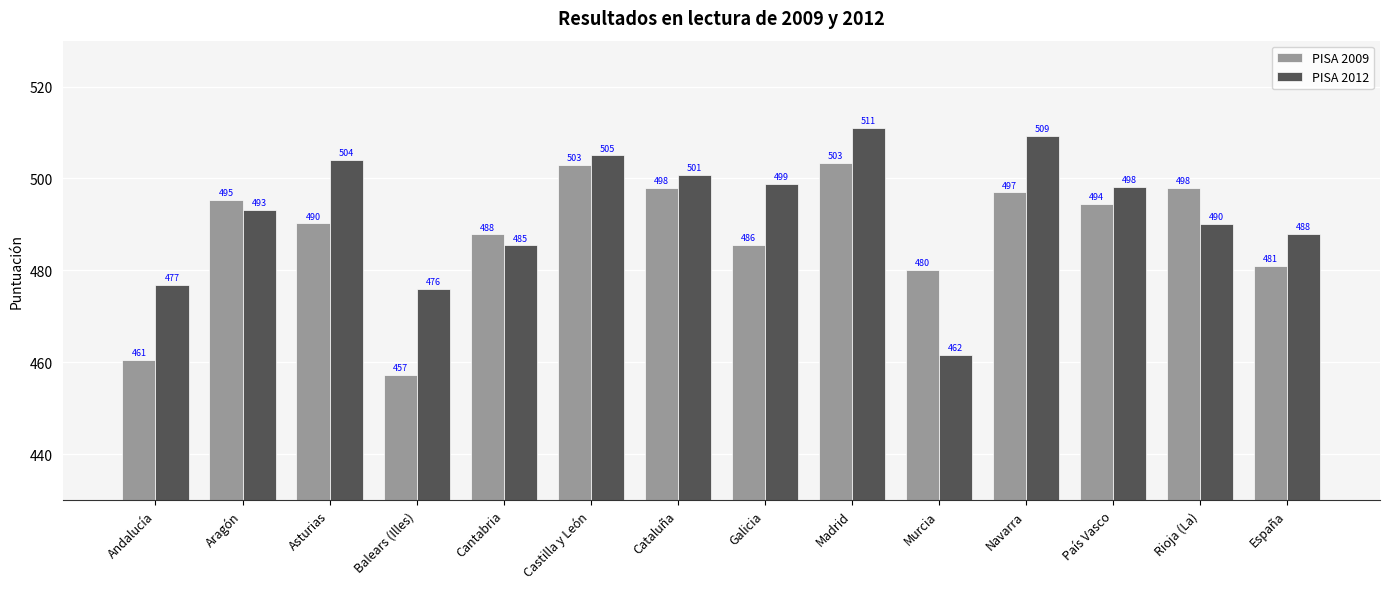

What value does the PISA 2012 series have at Navarra?

509.3